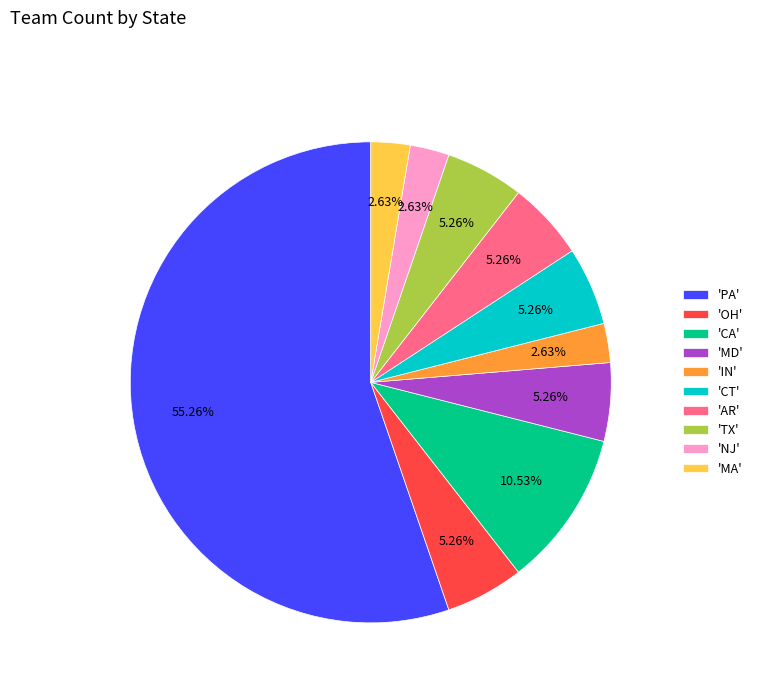

Which slice represents more than half of the pie?

'PA'